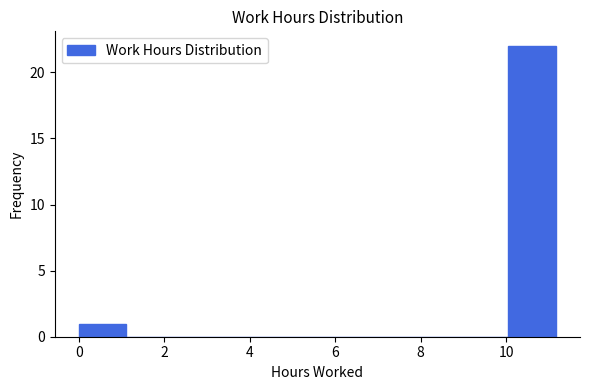

Over which range of the x-axis is the bar tallest?

10.0 to 11.2